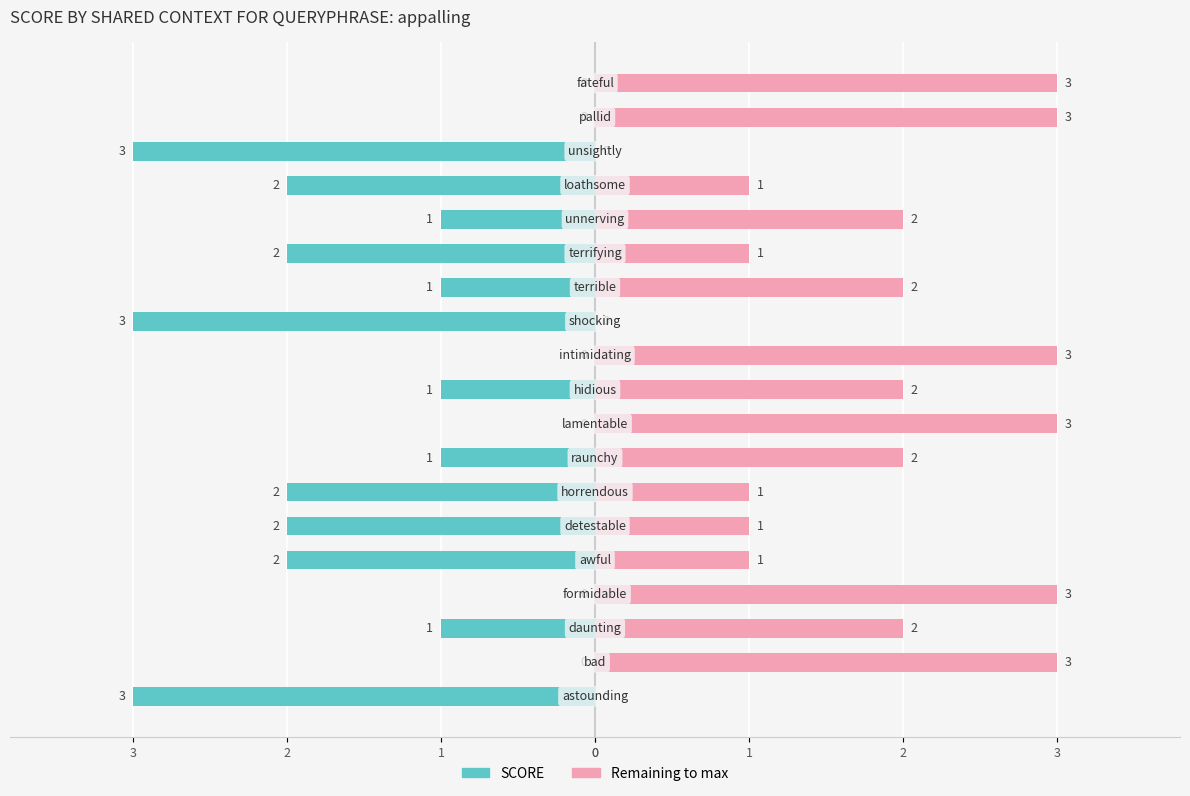

What is the difference between the highest and lowest values at 9?

3